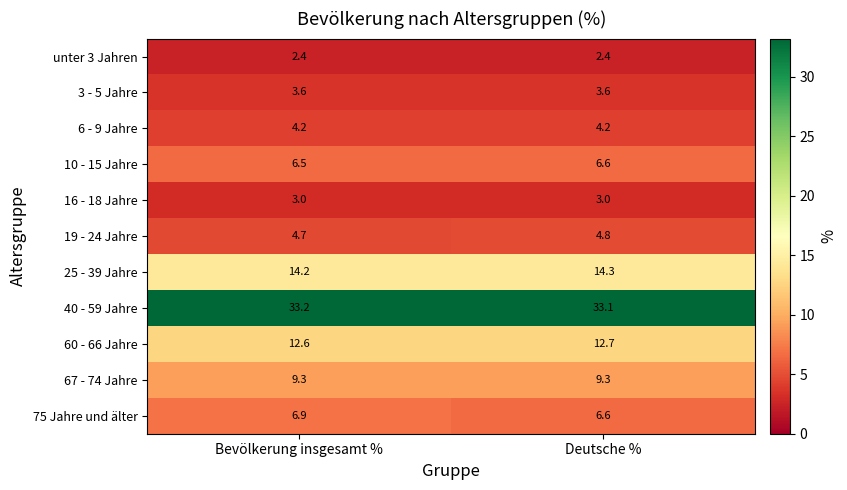

Which label corresponds to the largest value in the chart?

Bevölkerung insgesamt %